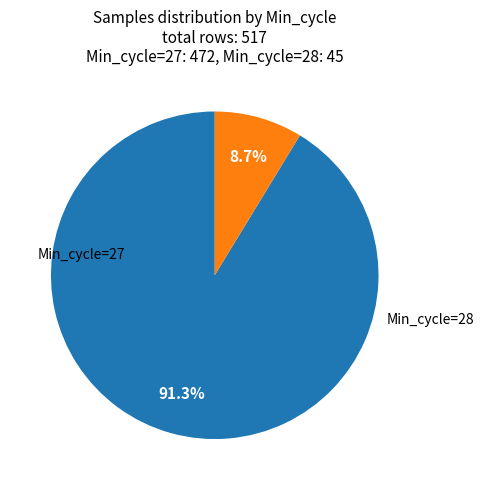

Does any single category account for the majority?

Yes